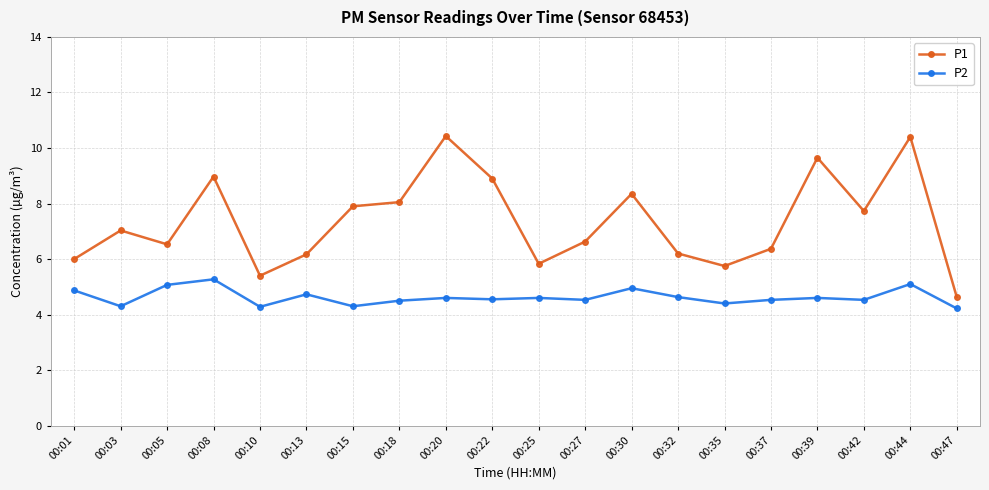

What is the spread (max minus min) of values at 00:08?

3.7